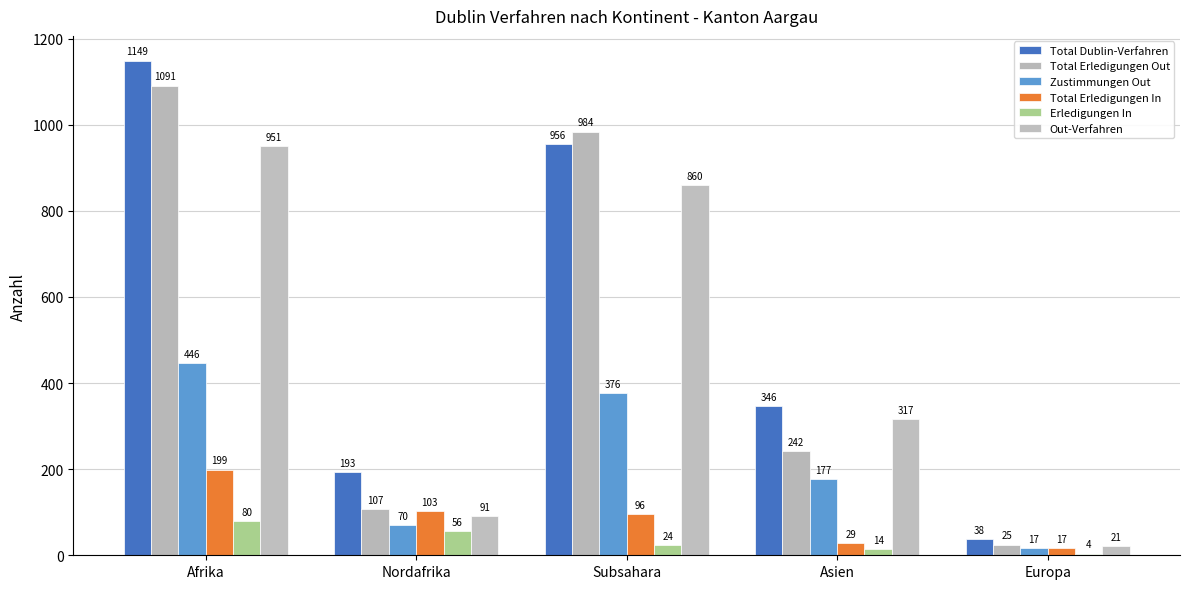

Reading left to right, transcribe all the data shown in this chart.

Total Dublin-Verfahren: 1149	193	956	346	38
Total Erledigungen Out: 1091	107	984	242	25
Zustimmungen Out: 446	70	376	177	17
Total Erledigungen In: 199	103	96	29	17
Erledigungen In: 80	56	24	14	4
Out-Verfahren: 951	91	860	317	21